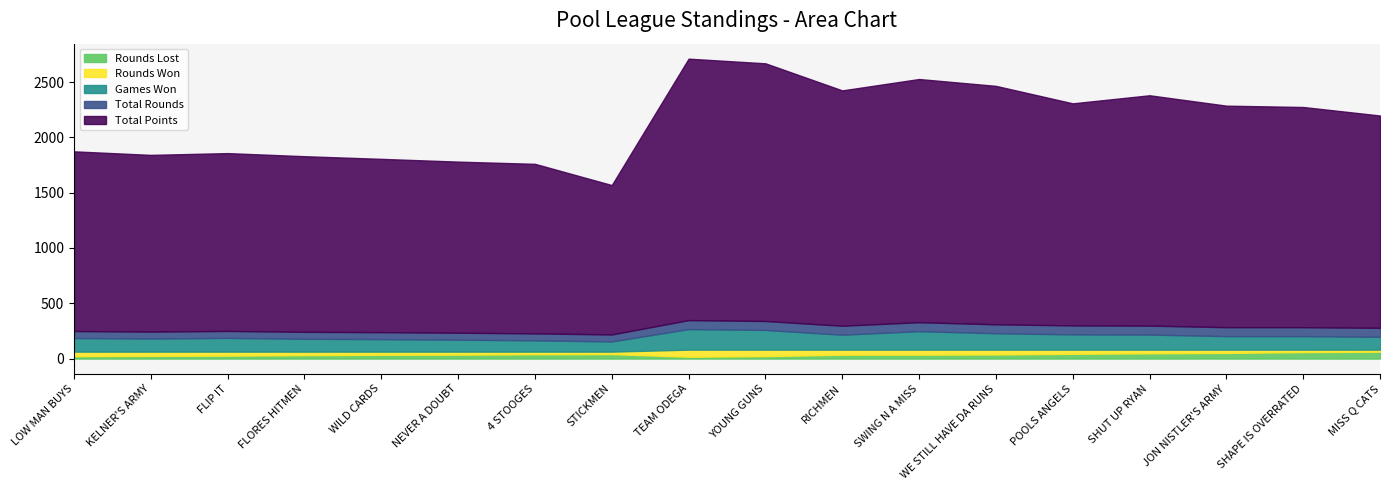

Which series changed the most between LOW MAN BUYS and SHUT UP RYAN?

Total Points